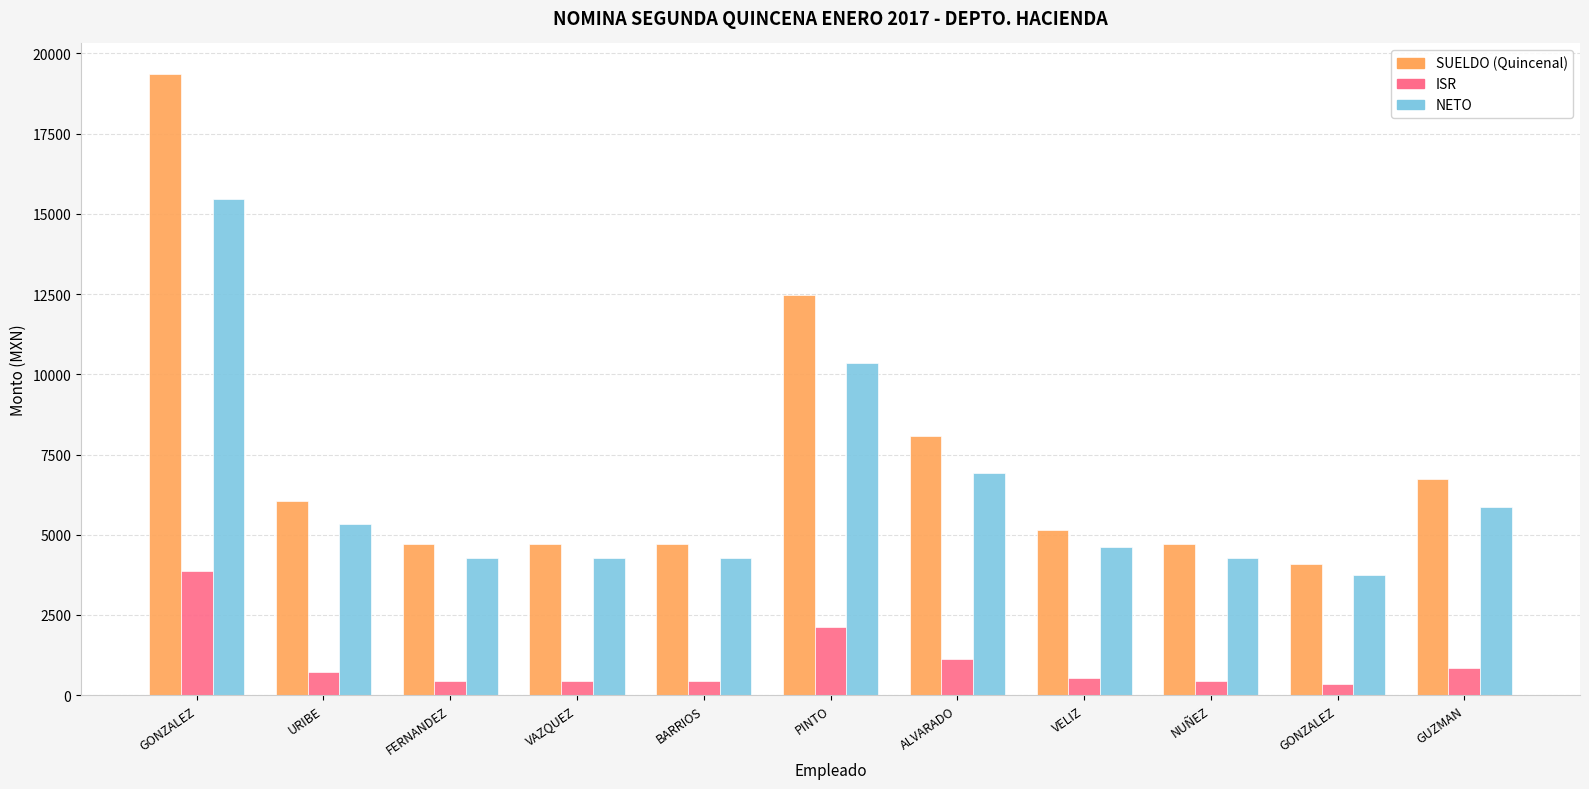

How many groups of bars are there?

11